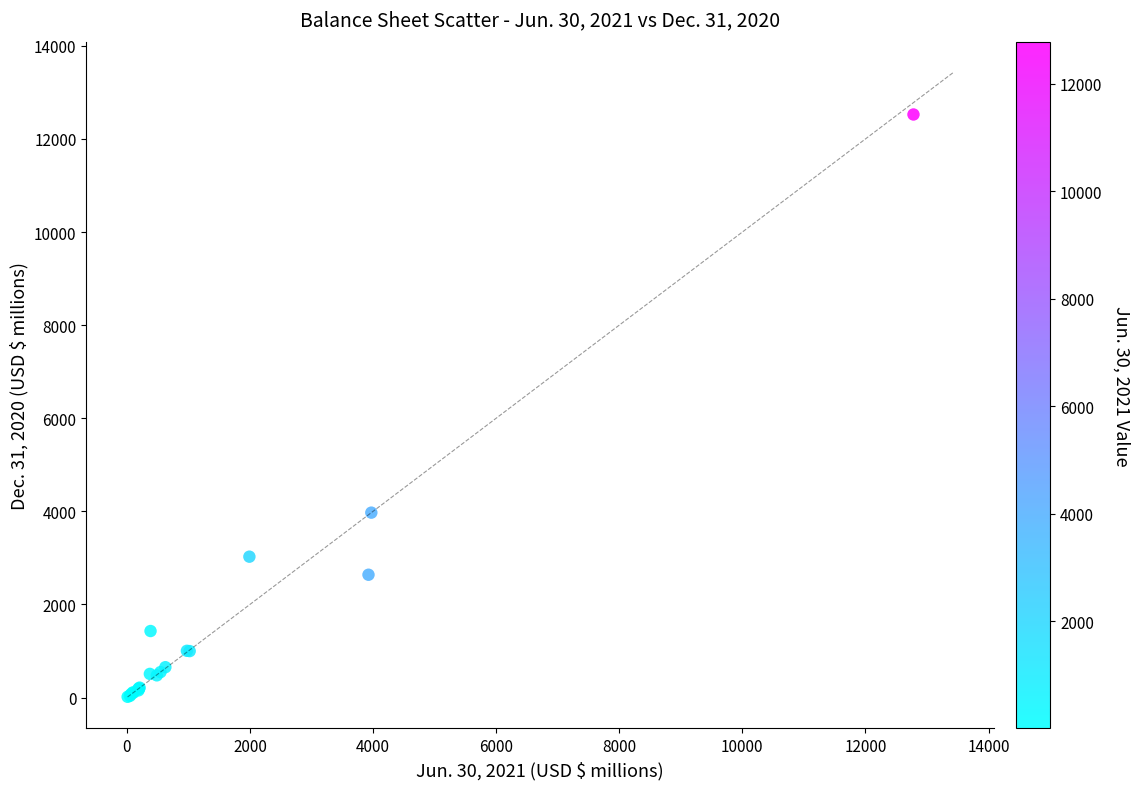

What Y value in the scatter plot is closest to 6270?

3972